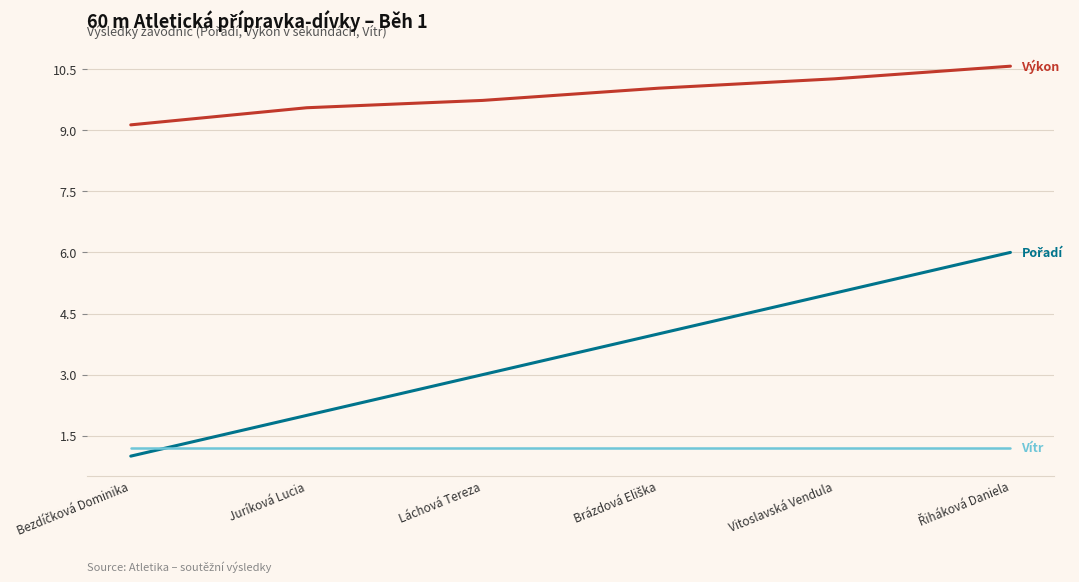

What is the maximum value shown in the chart?

10.6